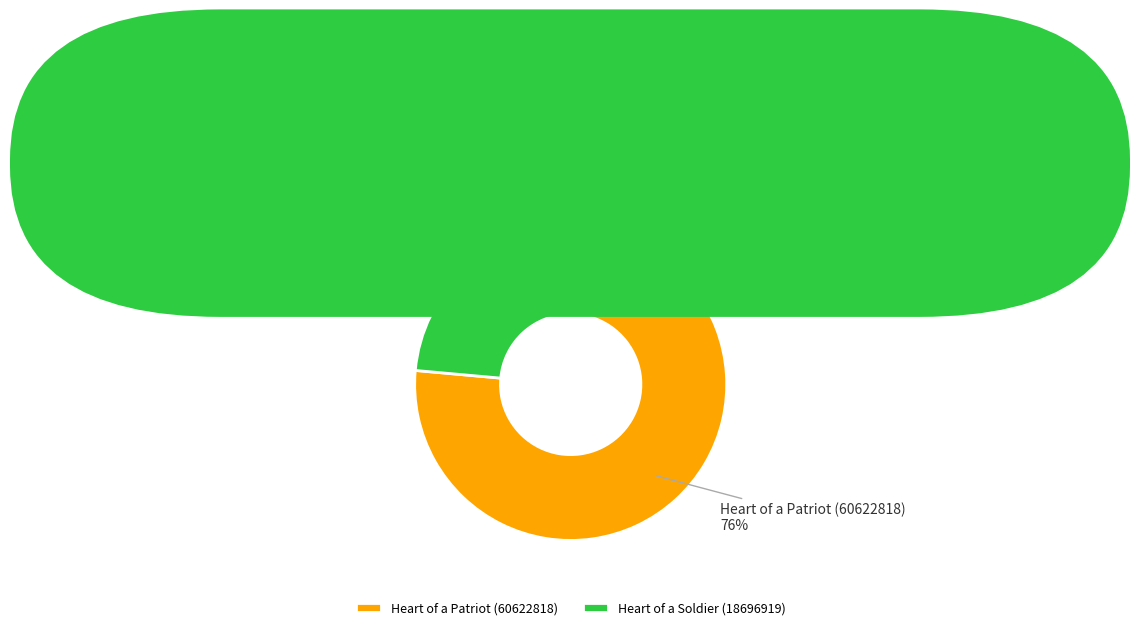

To the nearest percent, what is the average slice percentage?

50%